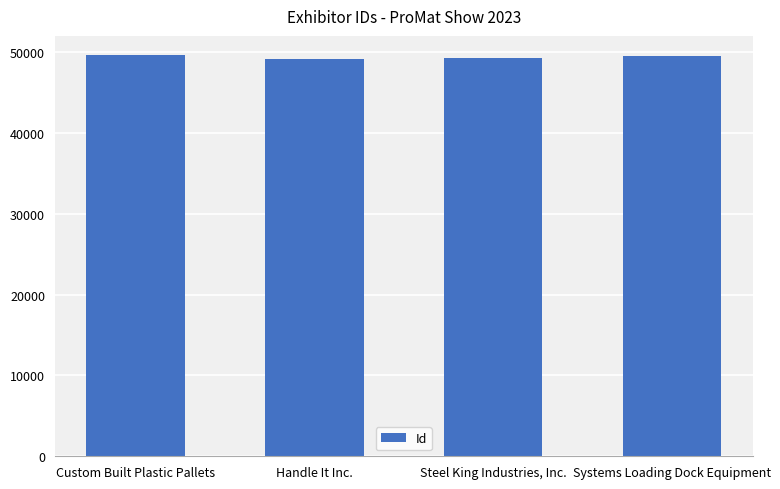

Approximately how many times larger is the value at Steel King Industries, Inc. compared to Systems Loading Dock Equipment?

1.0